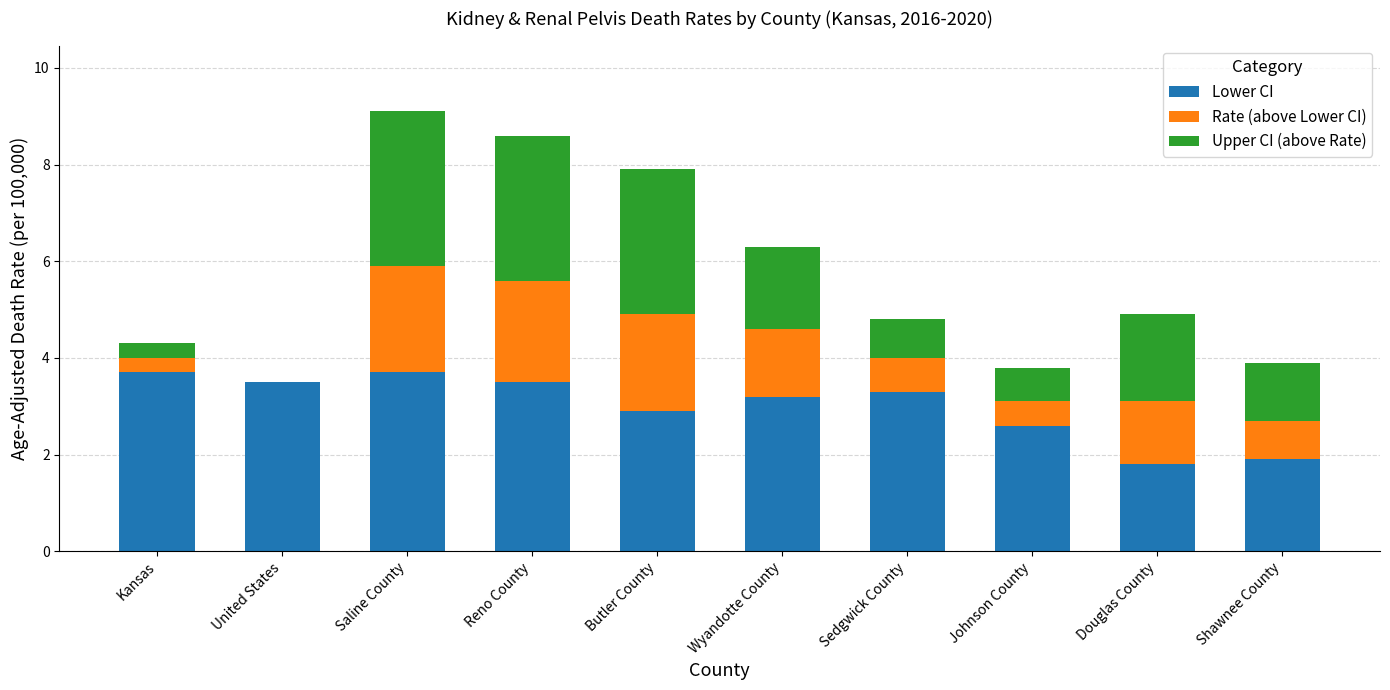

What is the total value across all series at Shawnee County?

3.9